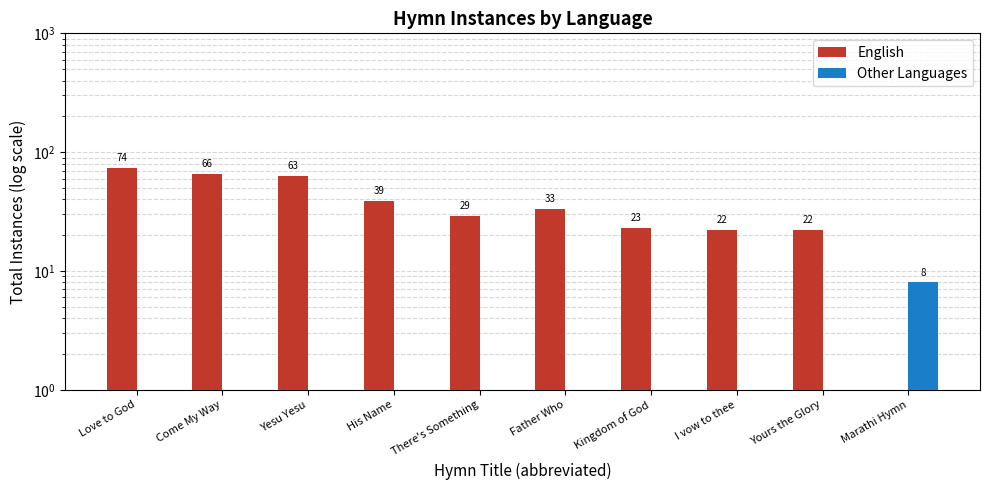

What is the label of the 2nd bar from the right?

Yours the Glory